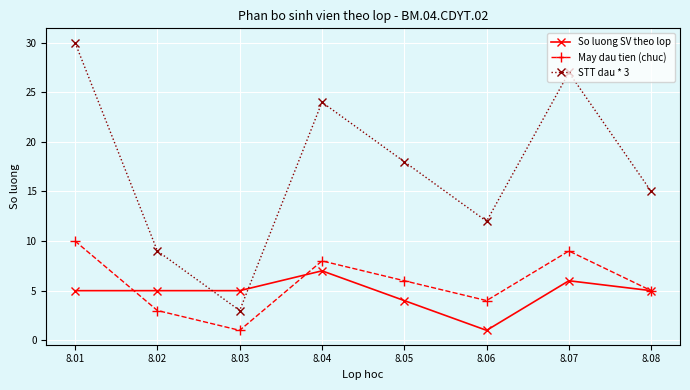

What is the lowest value of the STT dau * 3 series?

3